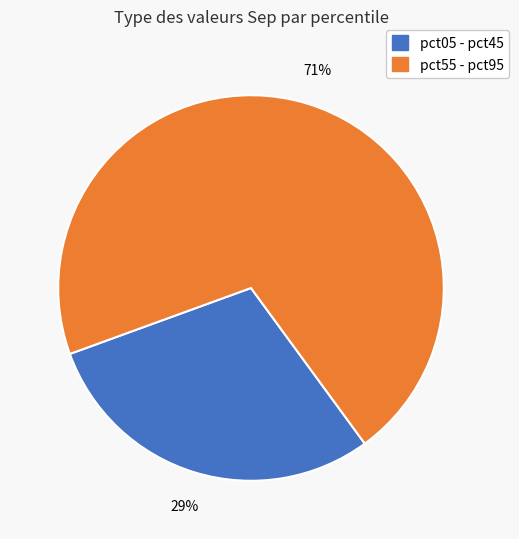

To the nearest percent, what is the combined percentage of pct55 - pct95 and pct05 - pct45?

100%